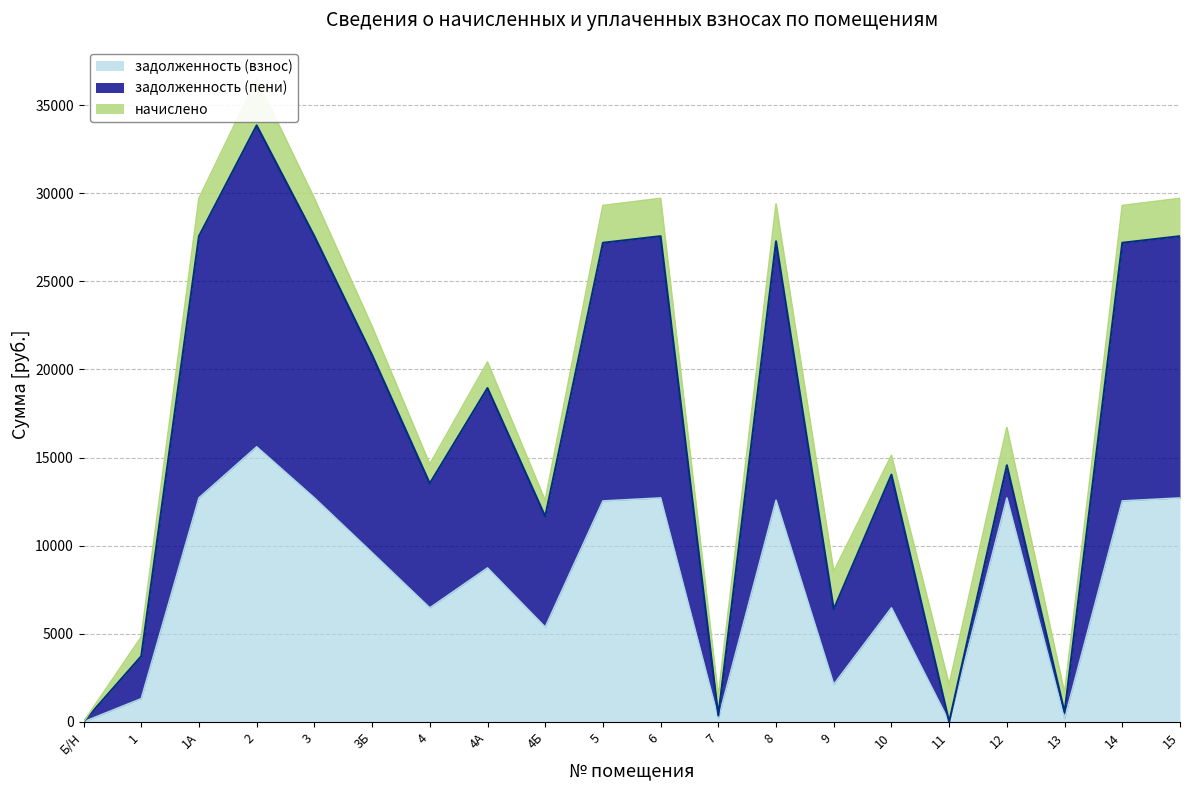

What is the value of the задолженность (пени) point at the 13th from the left?

14698.2